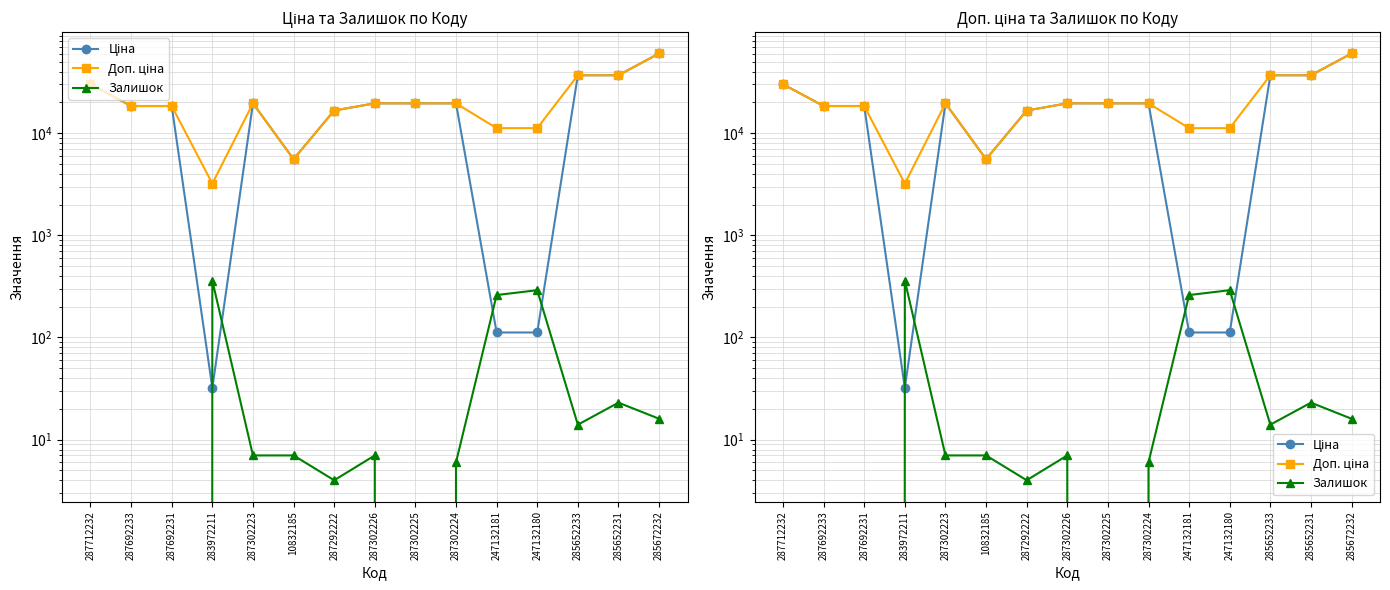

What is the total value across all series at 247132181?

11553.8